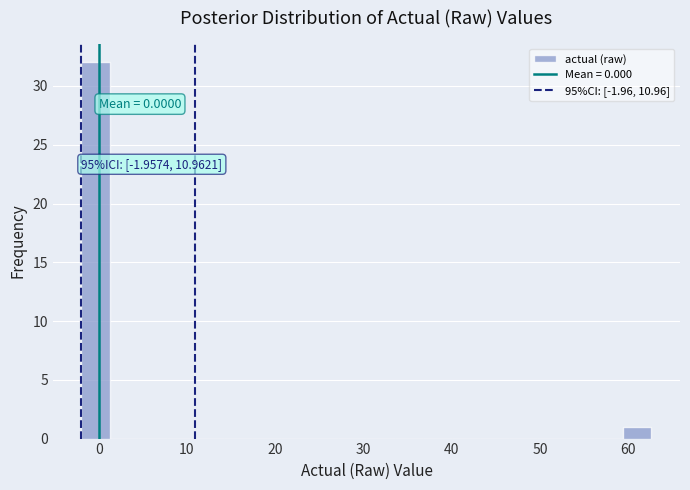

Around what value on the x-axis is the tallest bar? Give the approximate position of its centre, as read against the axis.

0